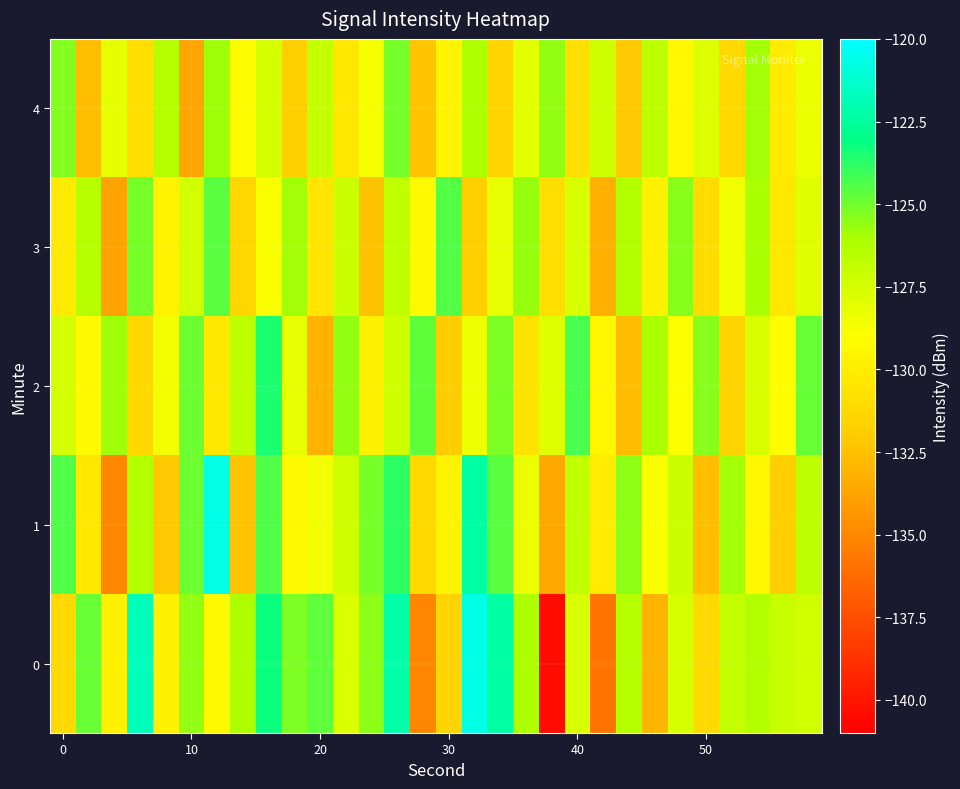

How many data points does each series have?

30